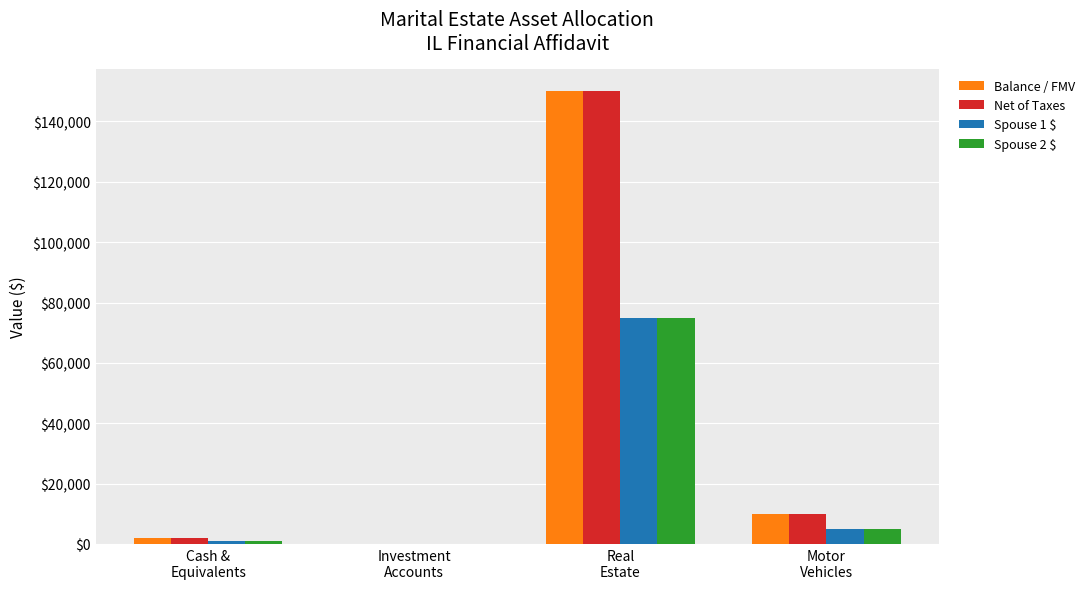

What is the maximum value for Net of Taxes?

150000